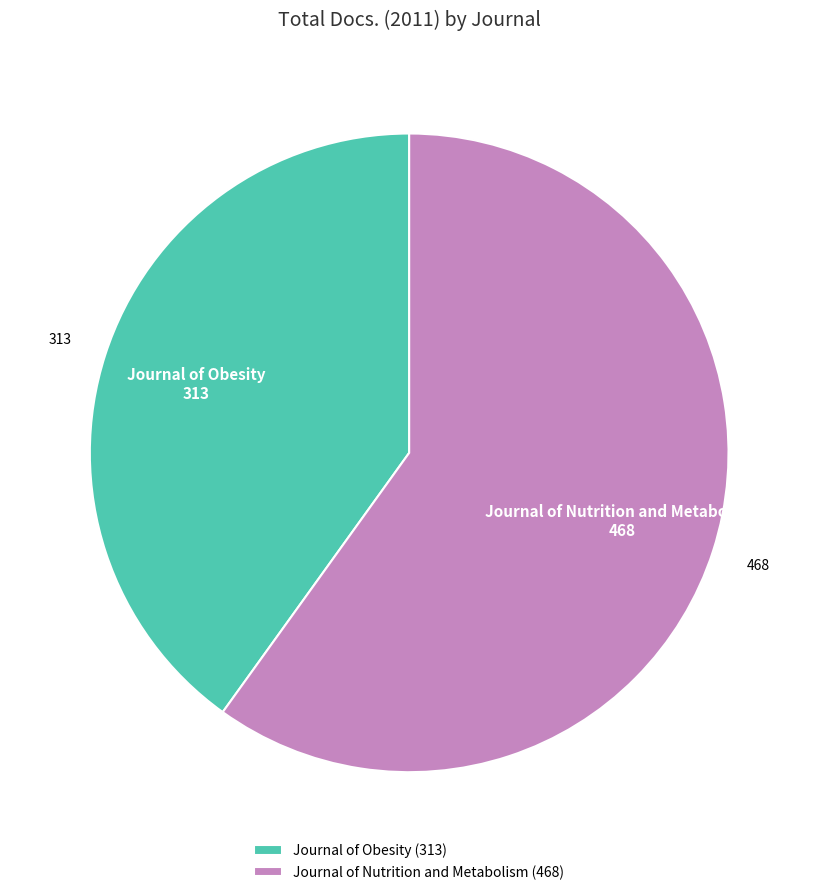

What is the largest slice in the pie chart?

Journal of Nutrition and Metabolism